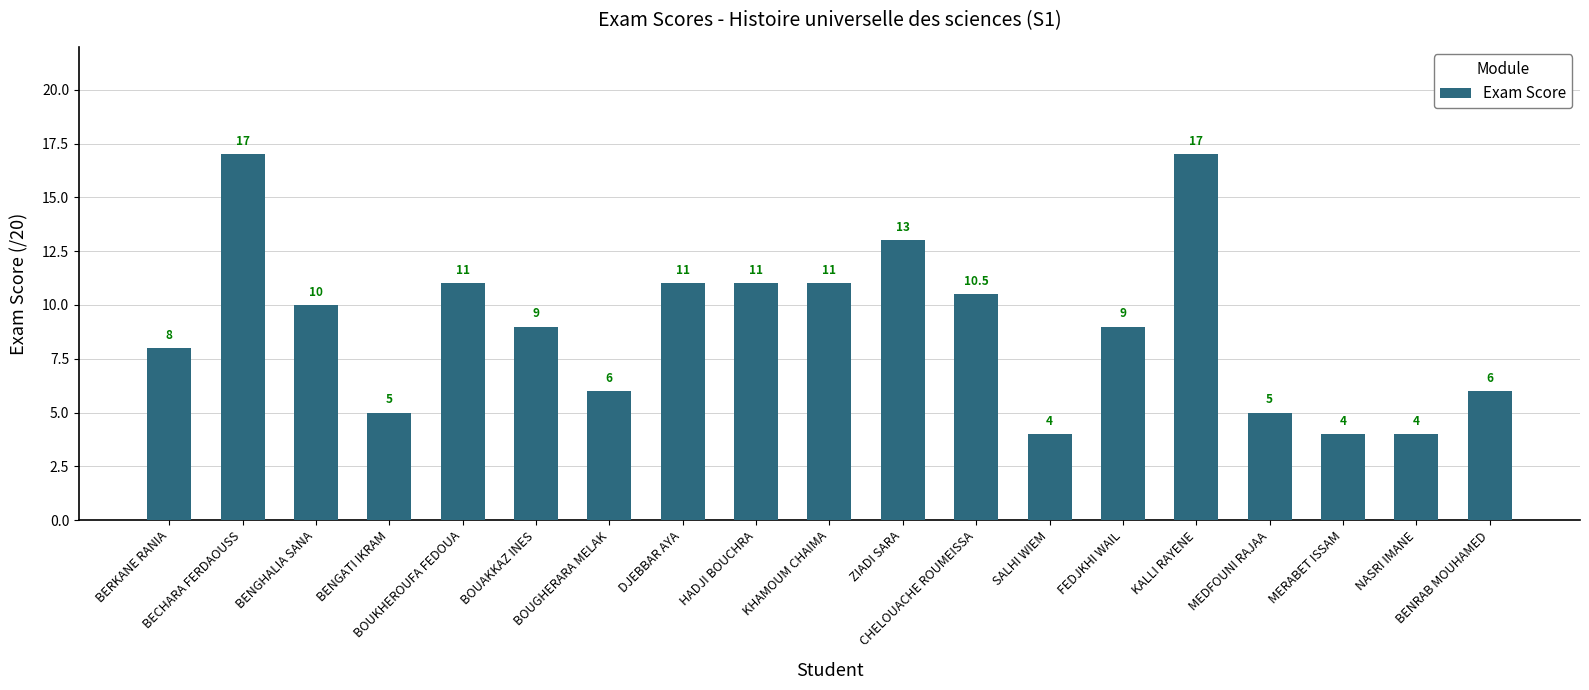

What is the value of the 7th bar from the left?

6.0